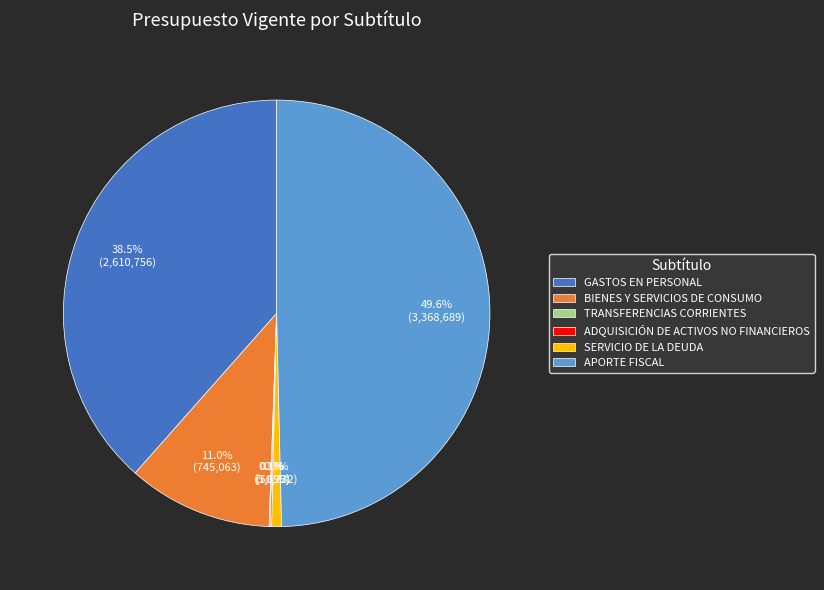

Which slice is the largest?

APORTE FISCAL